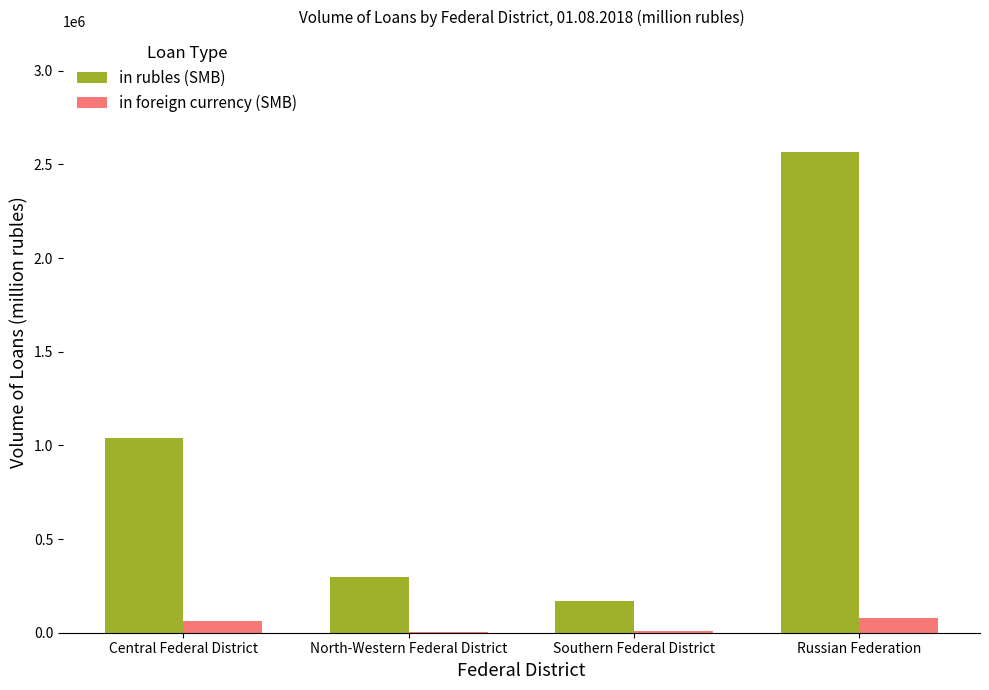

The value of in foreign currency (SMB) at Russian Federation is 80806. True or false?

True